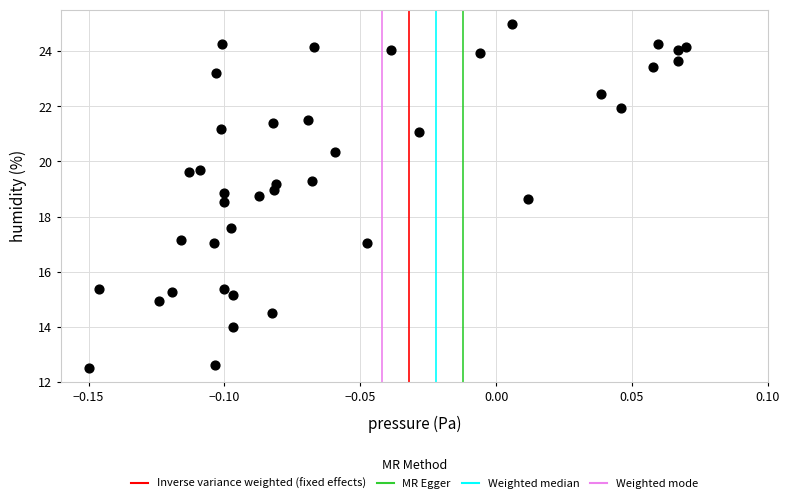

What is the range of Y values (max minus min)?

12.5